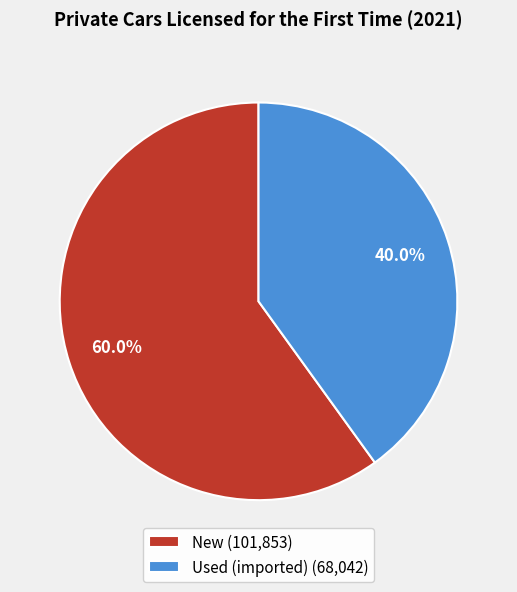

How many segments does this pie chart have?

2